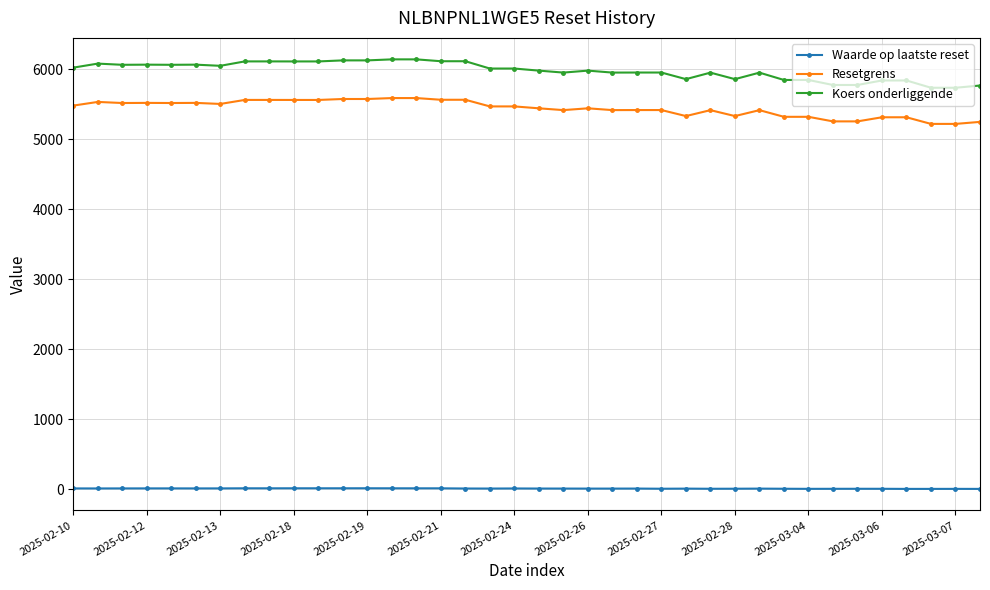

True or false: Waarde op laatste reset has more than 2 points higher than both neighbors.

True